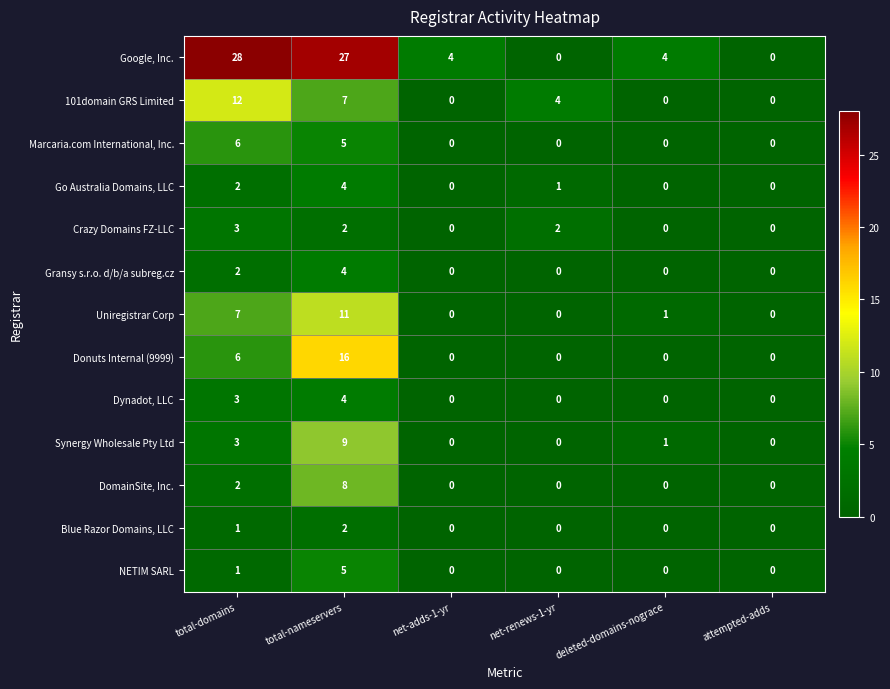

Where does the Uniregistrar Corp series first go above 1?

total-domains